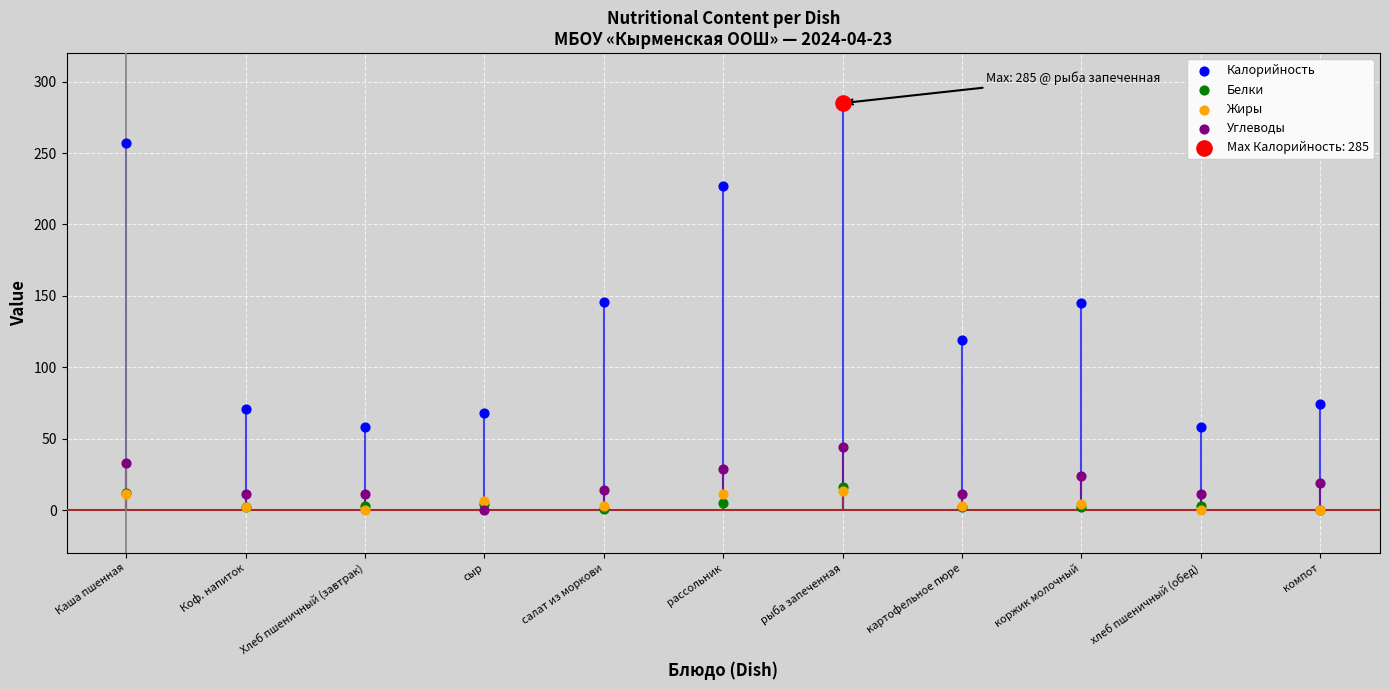

Is the value of Углеводы at картофельное пюре greater than the value of Калорийность at Хлеб пшеничный (завтрак)?

No